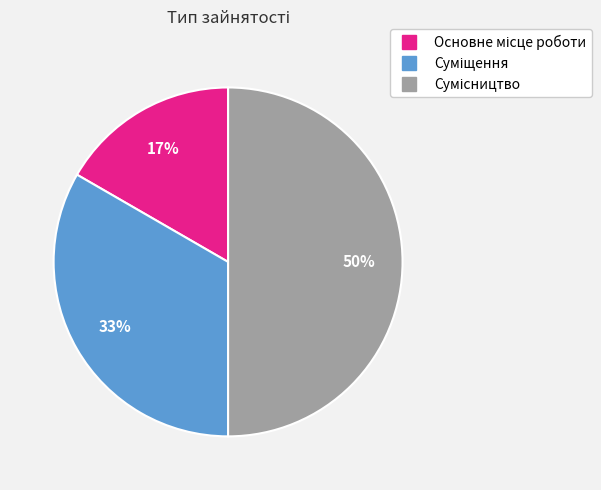

To the nearest percent, what is the difference between the largest and smallest slice percentages?

33%